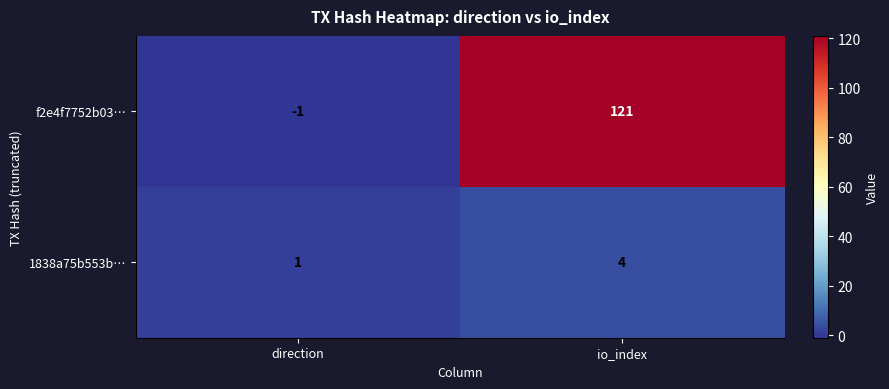

Which category has the lowest value across all series?

direction